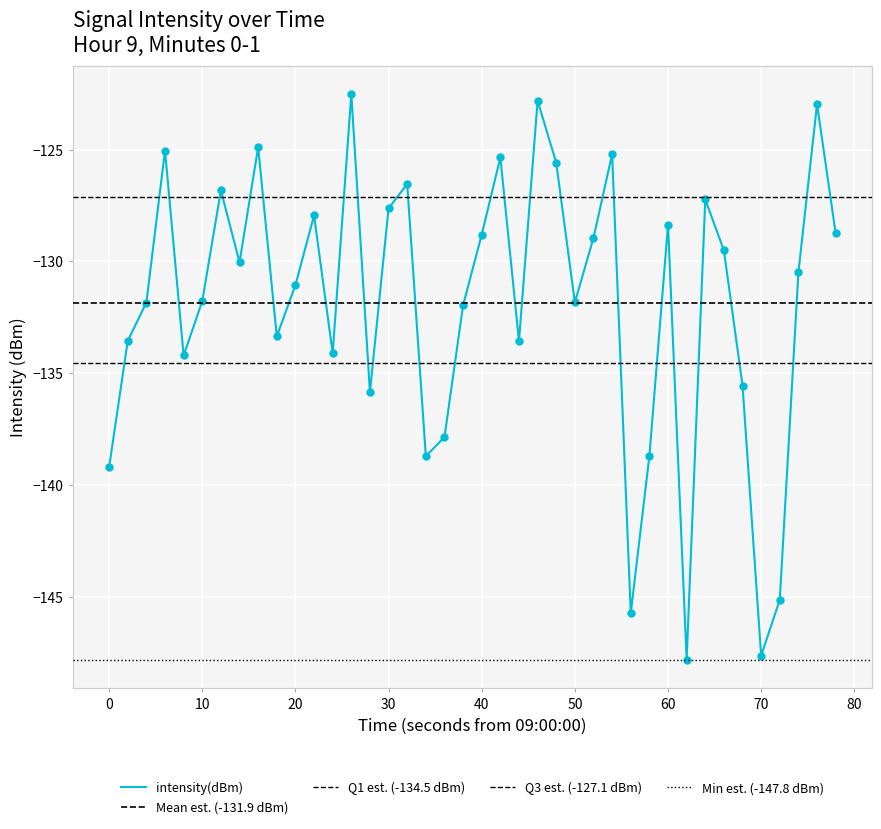

True or false: intensity(dBm) has a value of -46.9 at 10.

False